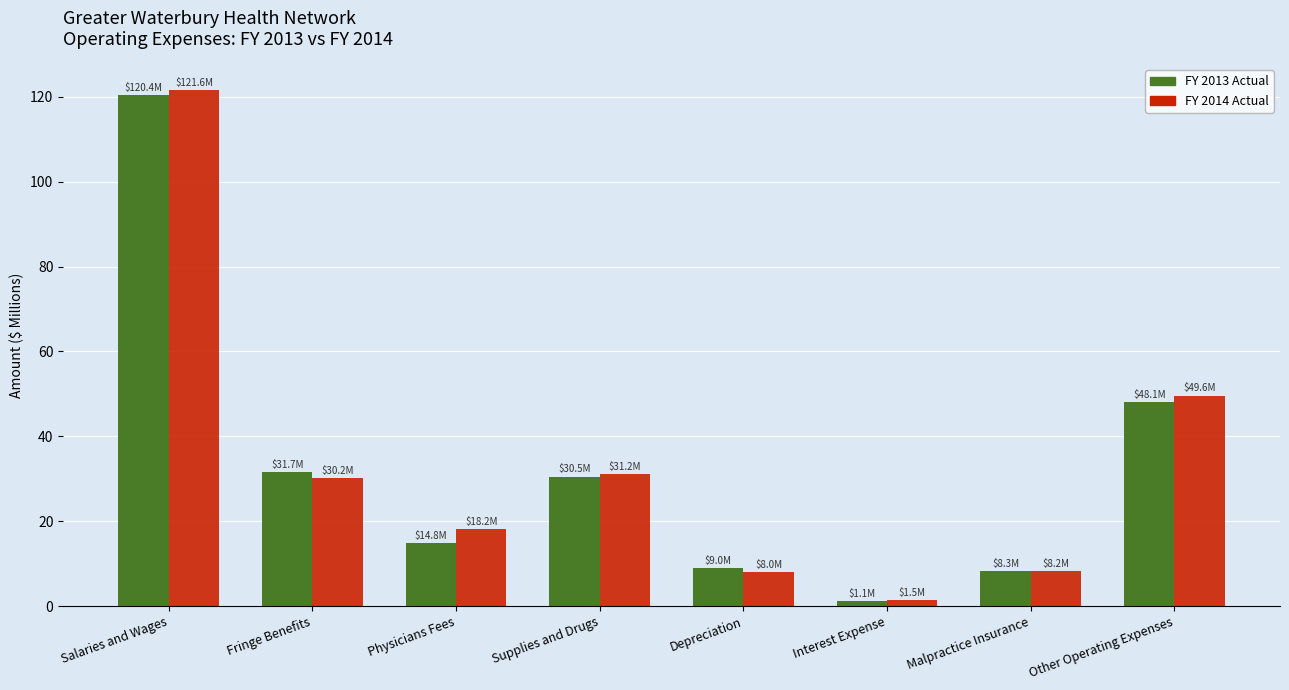

What is the value of the FY 2013 Actual bar at the 4th from the left?

30.5